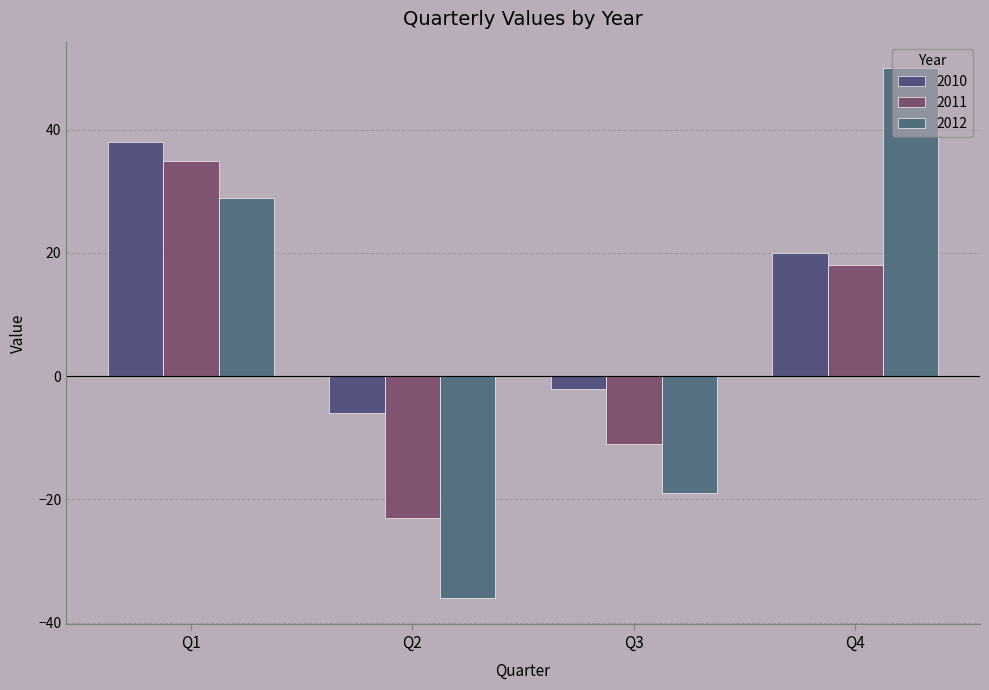

True or false: 2012 has a value of -22 at Q2.

False